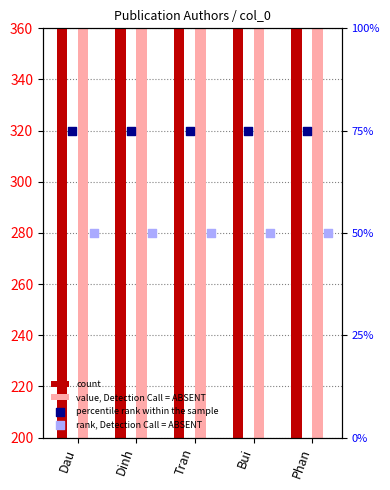

Which series has the widest spread of Y values?

count